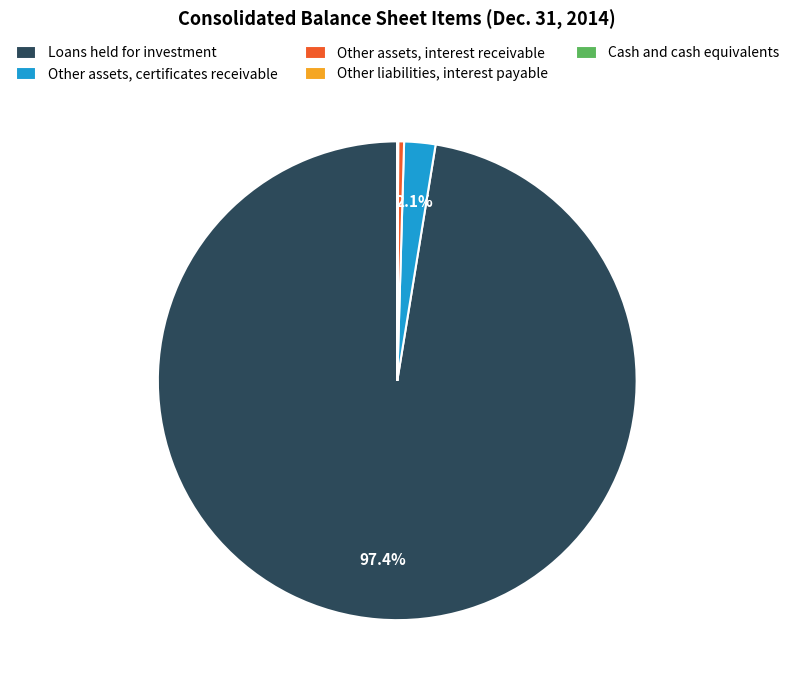

How much of the chart is everything except Other assets, certificates receivable?

97.9%